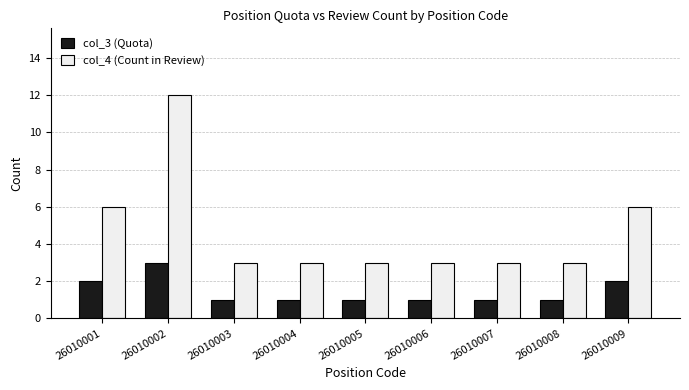

The col_3 (Quota) series shows 1 at 26010003. True or false?

True